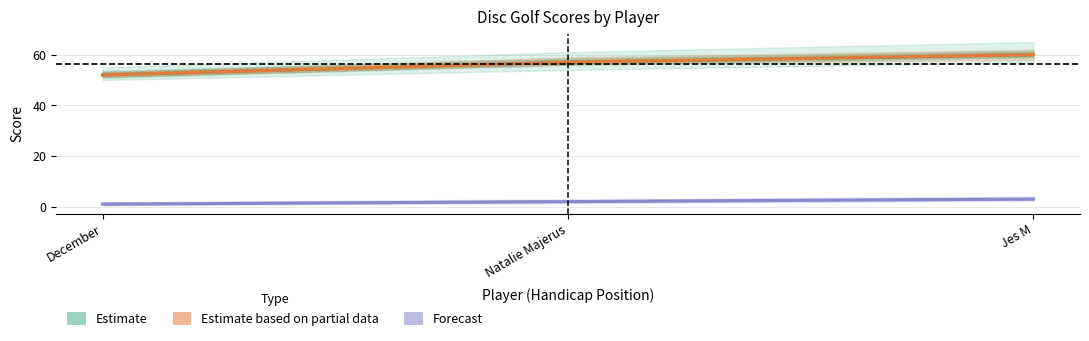

Is it true that Forecast equals 1 at December?

True